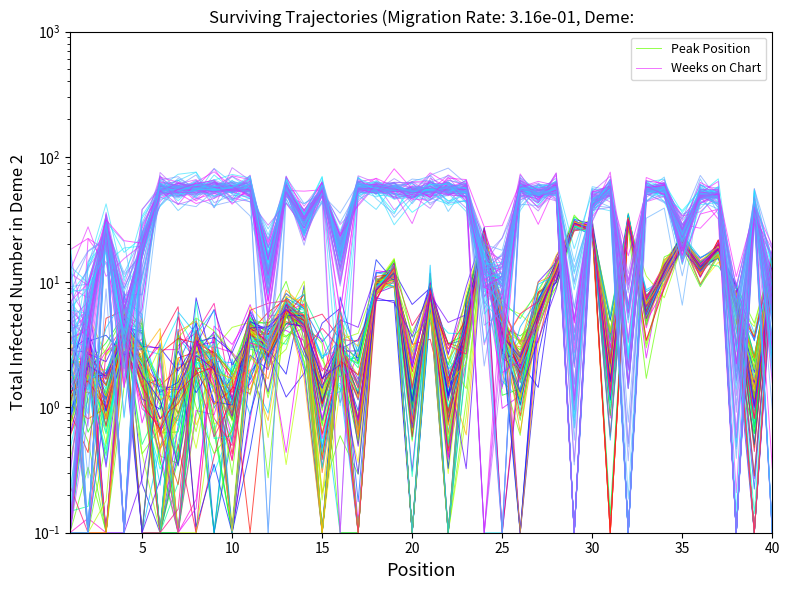

Is it true that Peak Position equals 0.1 at 40?

True